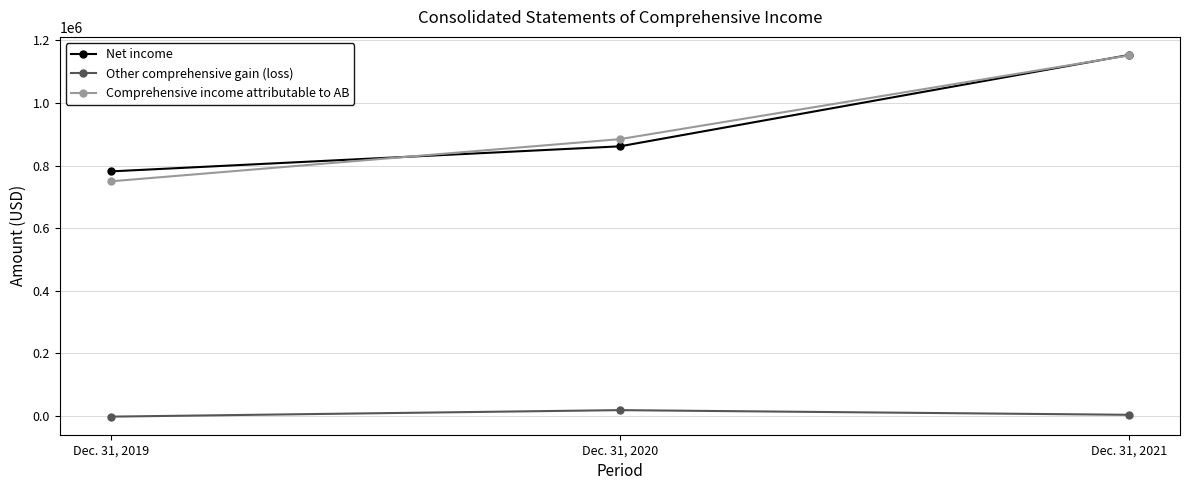

What is the lowest value of the Other comprehensive gain (loss) series?

-1990